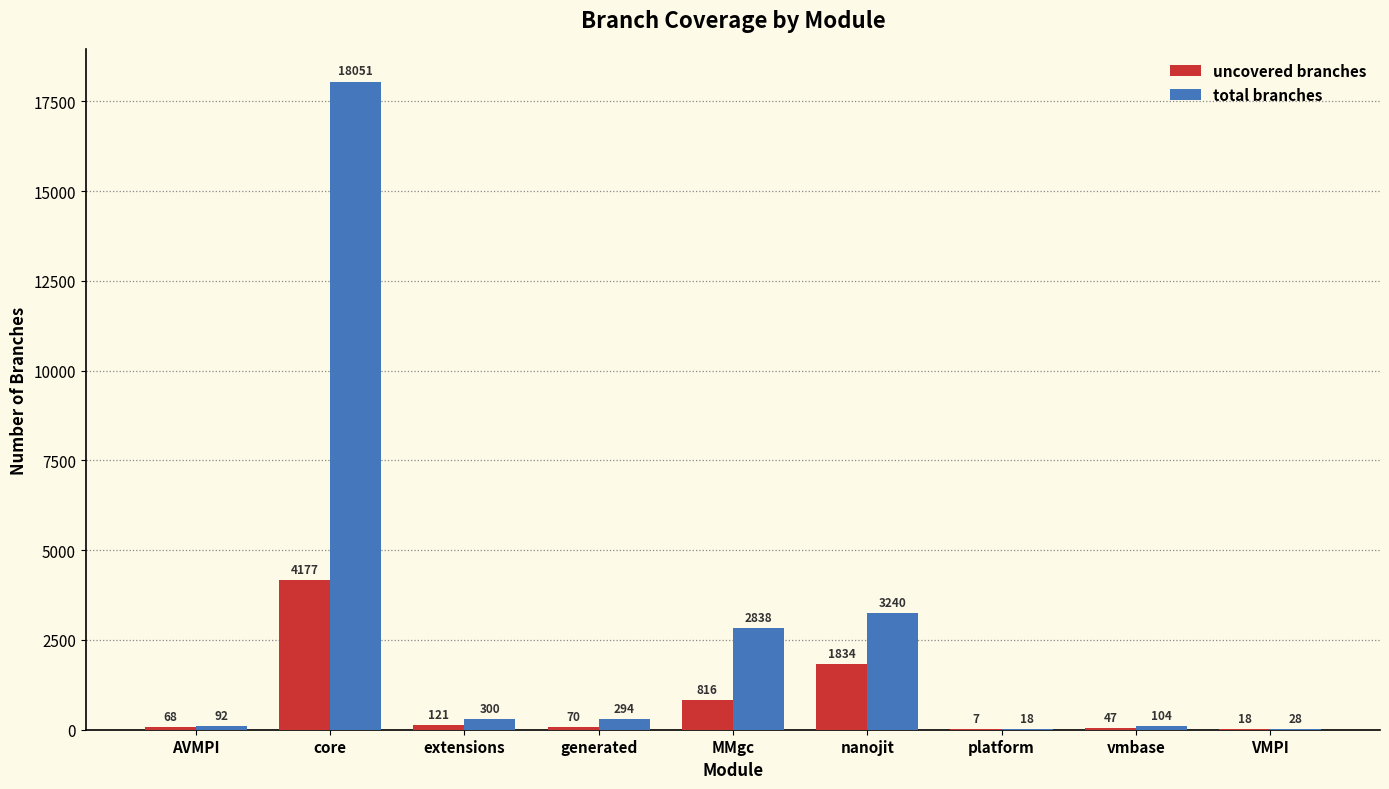

Is it true that uncovered branches equals 1834 at nanojit?

True